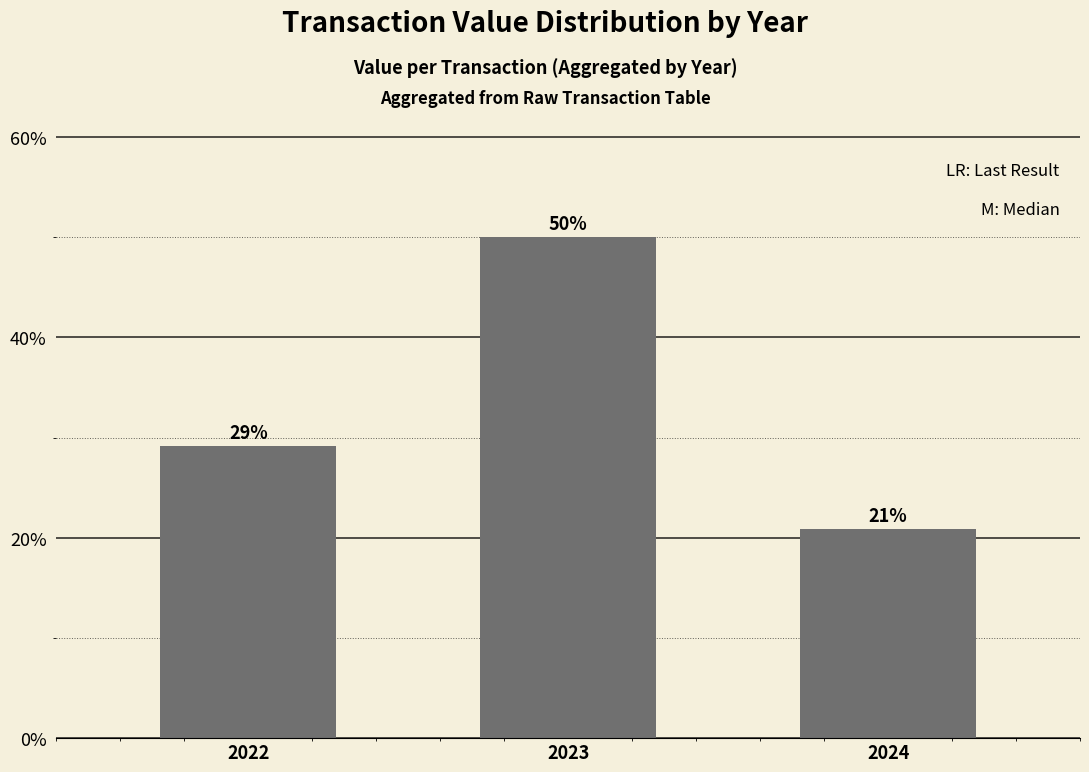

Does the chart contain any negative values?

No